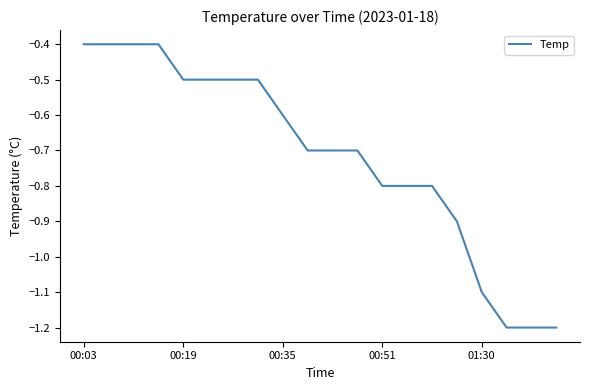

What is the greatest value displayed?

-0.4